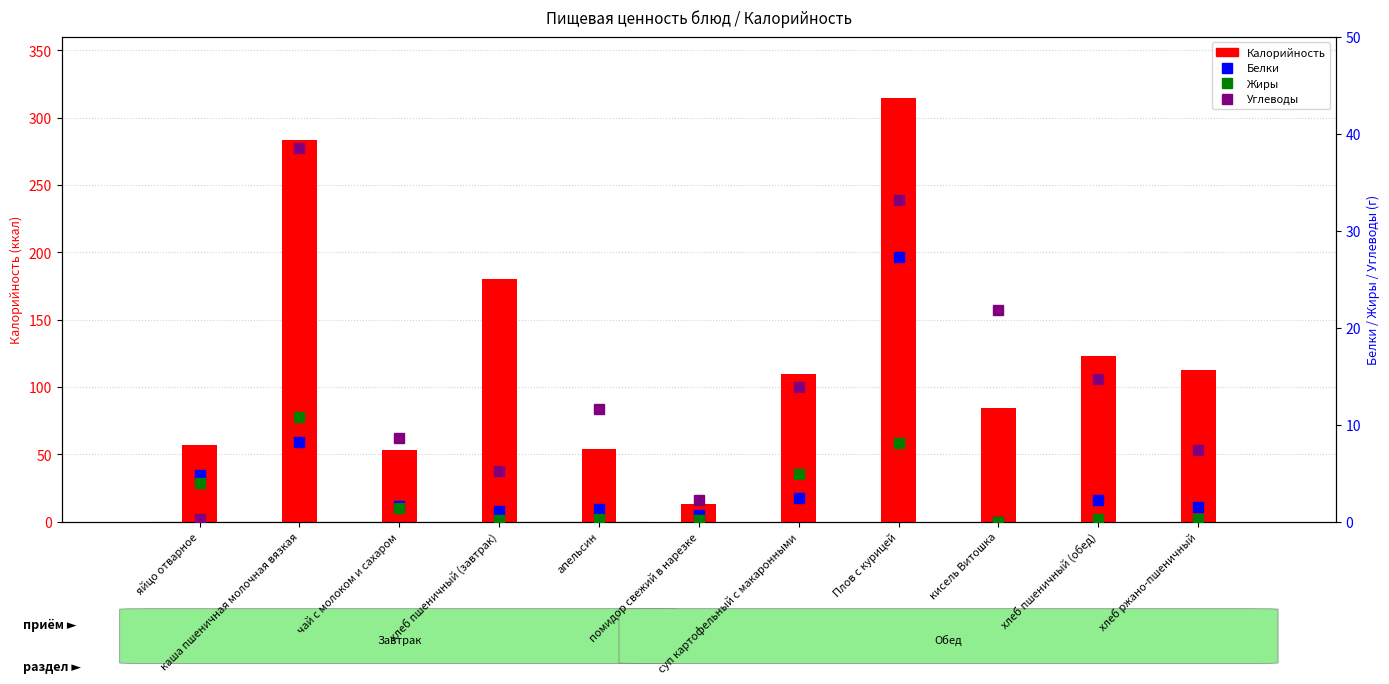

What are all the series names shown in the legend?

Калорийность, Белки, Жиры, Углеводы